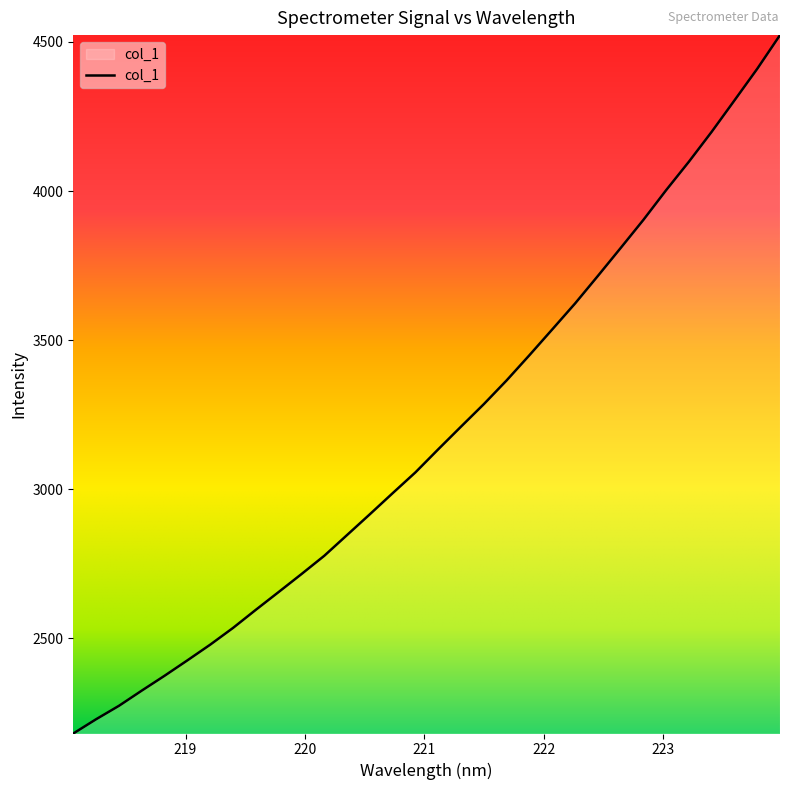

What is the greatest value displayed?

4523.0